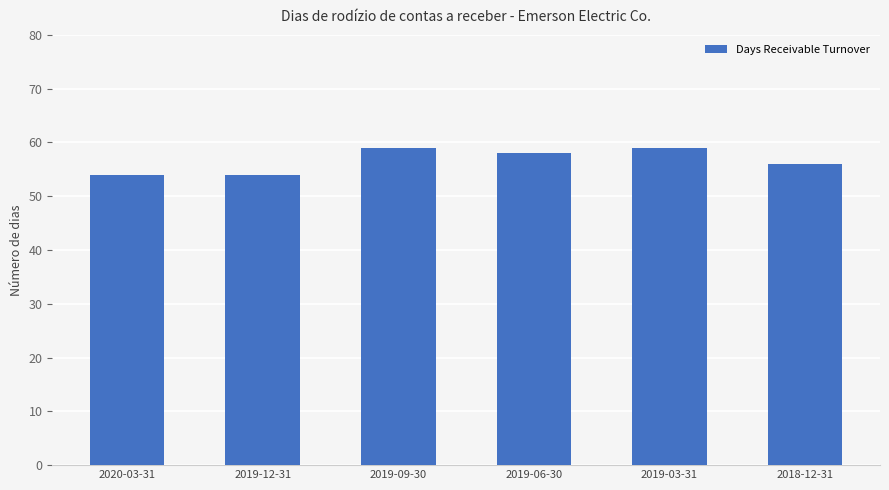

Does the chart contain stacked bars?

No